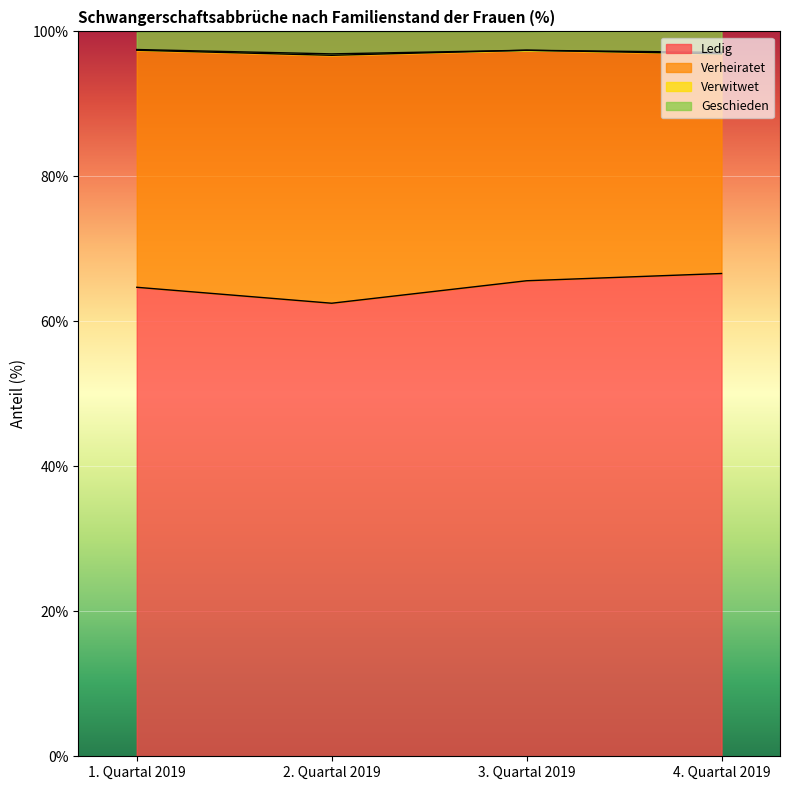

The value of Ledig at 1. Quartal 2019 is 64.7. True or false?

True